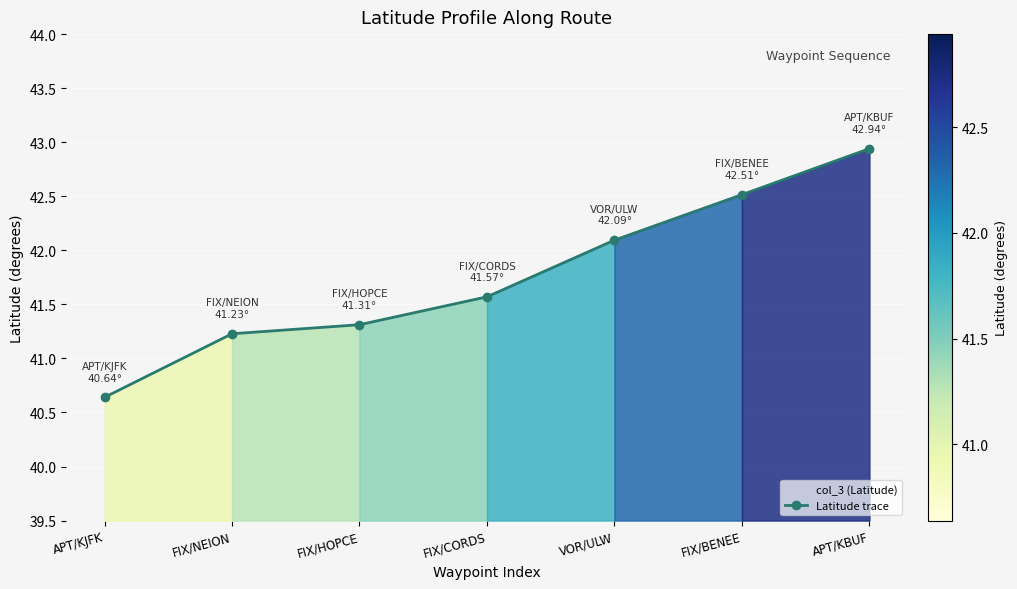

What is the label of the 3rd point from the left?

FIX/HOPCE